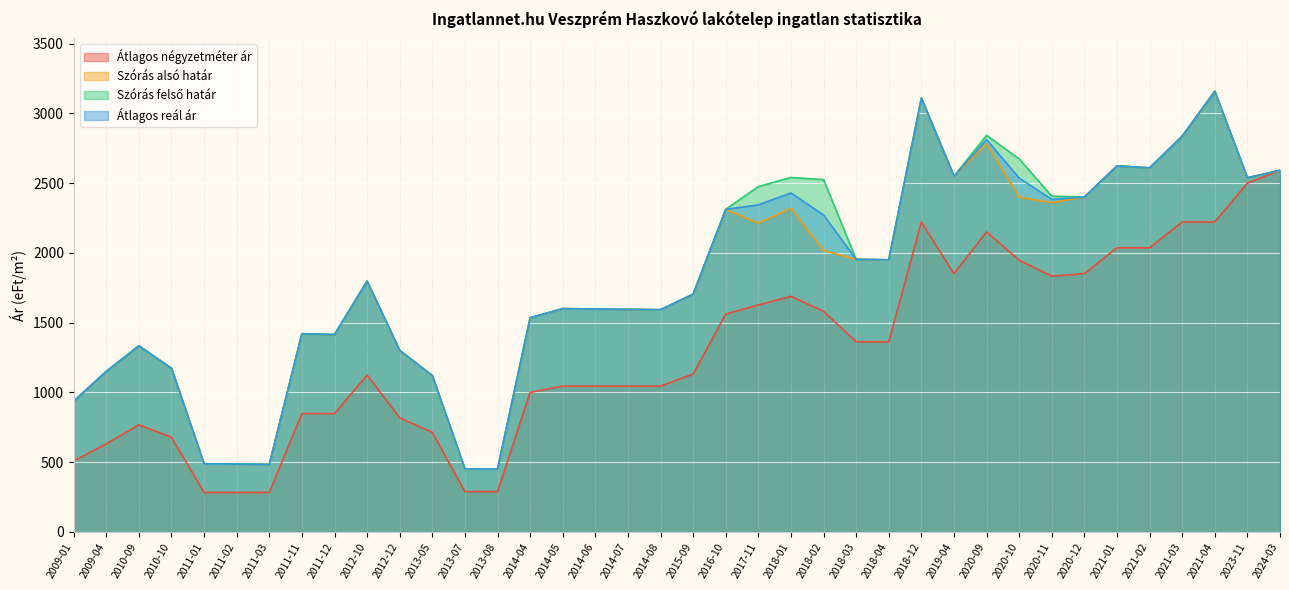

What is the total value across all series at 2010-09?

4770